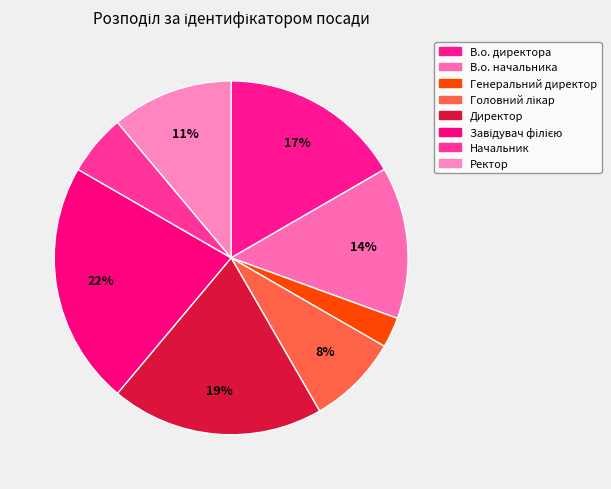

How many segments does this pie chart have?

8